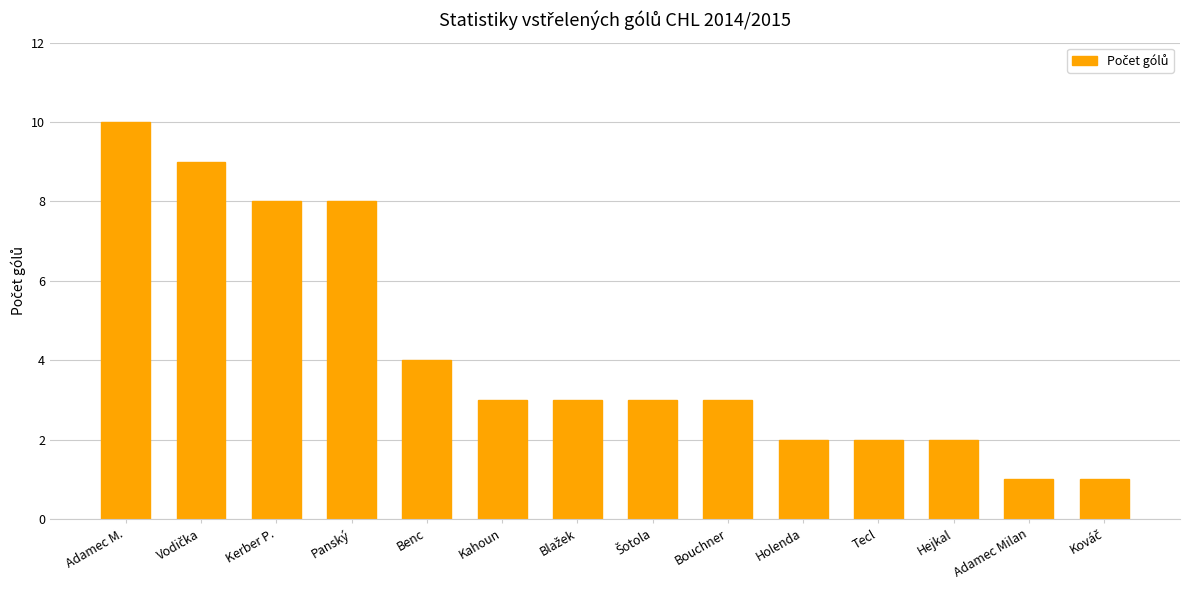

Does the chart contain stacked bars?

No